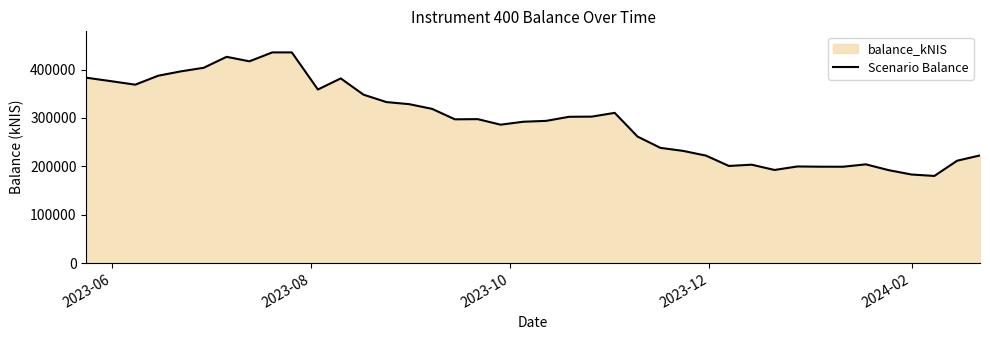

What is the smallest value displayed?

180064.3